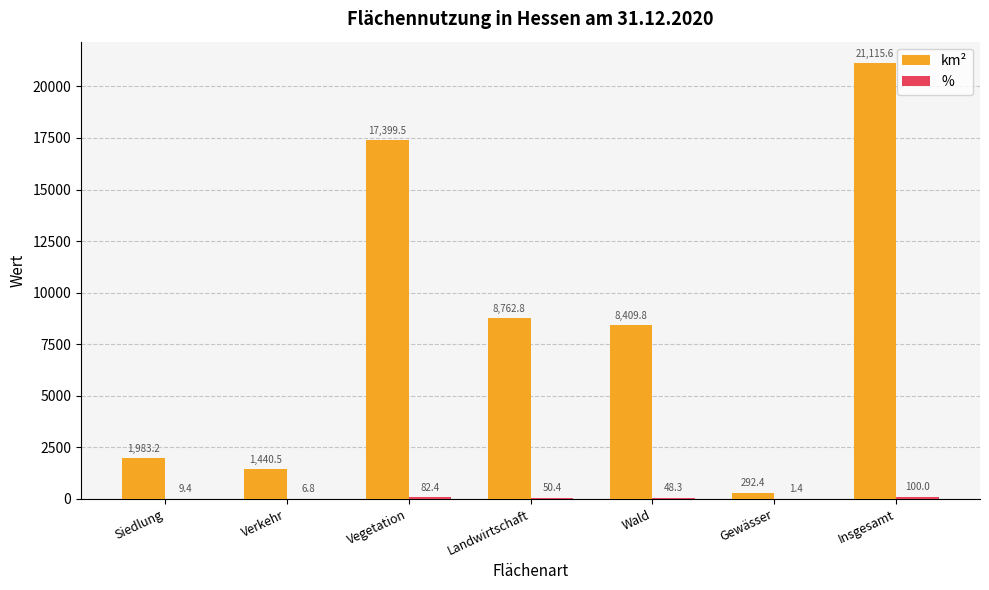

What is the sum of the km² values at Gewässer and Siedlung?

2275.6